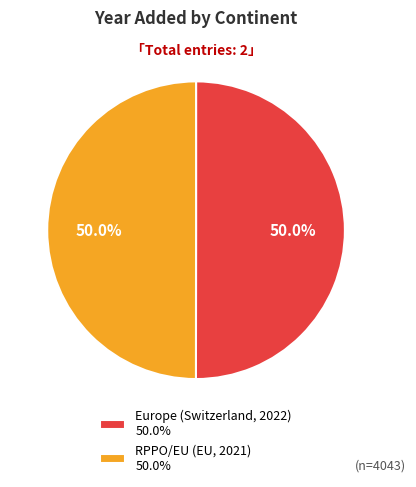

What is the total percentage of Europe (Switzerland, 2022) and RPPO/EU (EU, 2021)?

100.0%